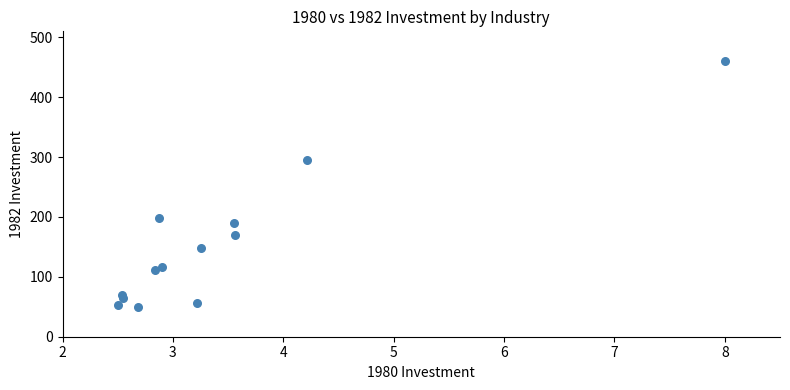

What Y value in the scatter plot is closest to 255?

295.6